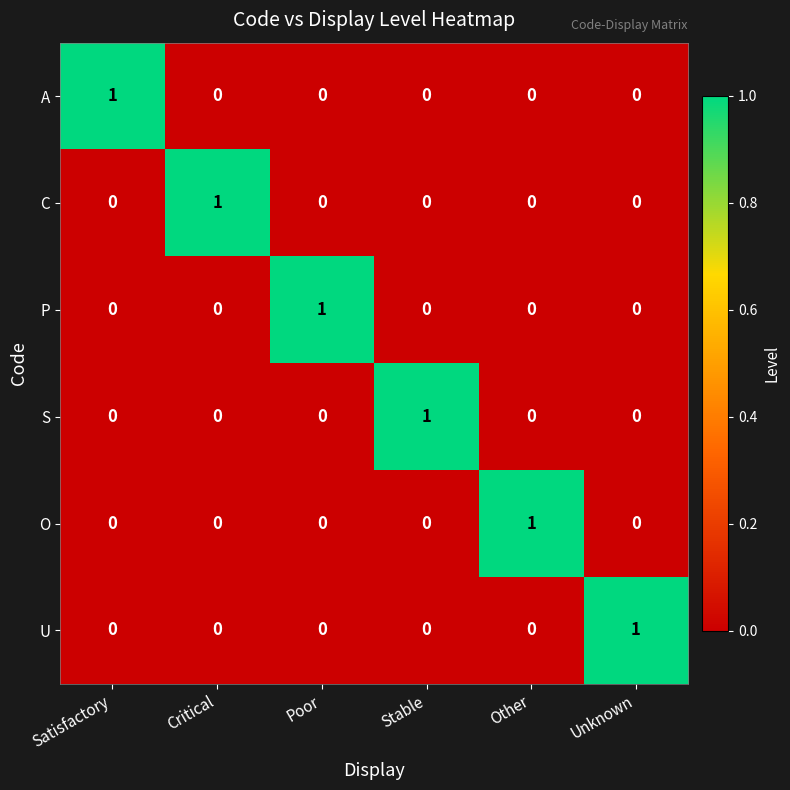

The O series shows 0 at Satisfactory. True or false?

True